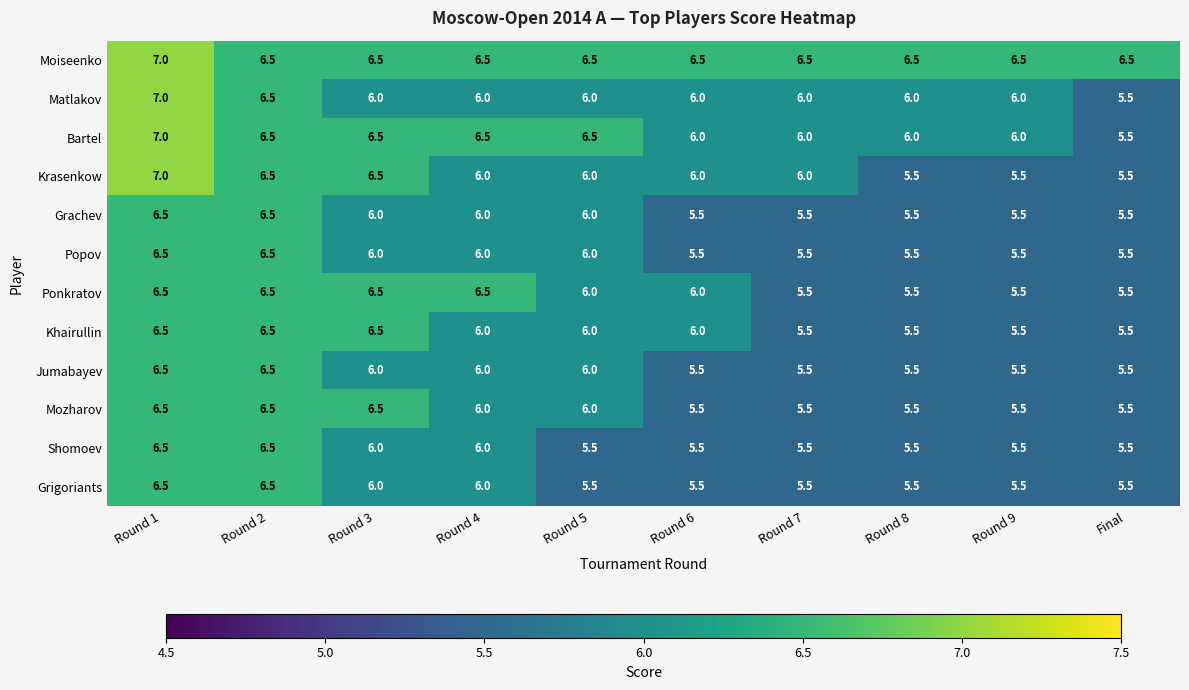

What is the average value of the Shomoev series?

5.8